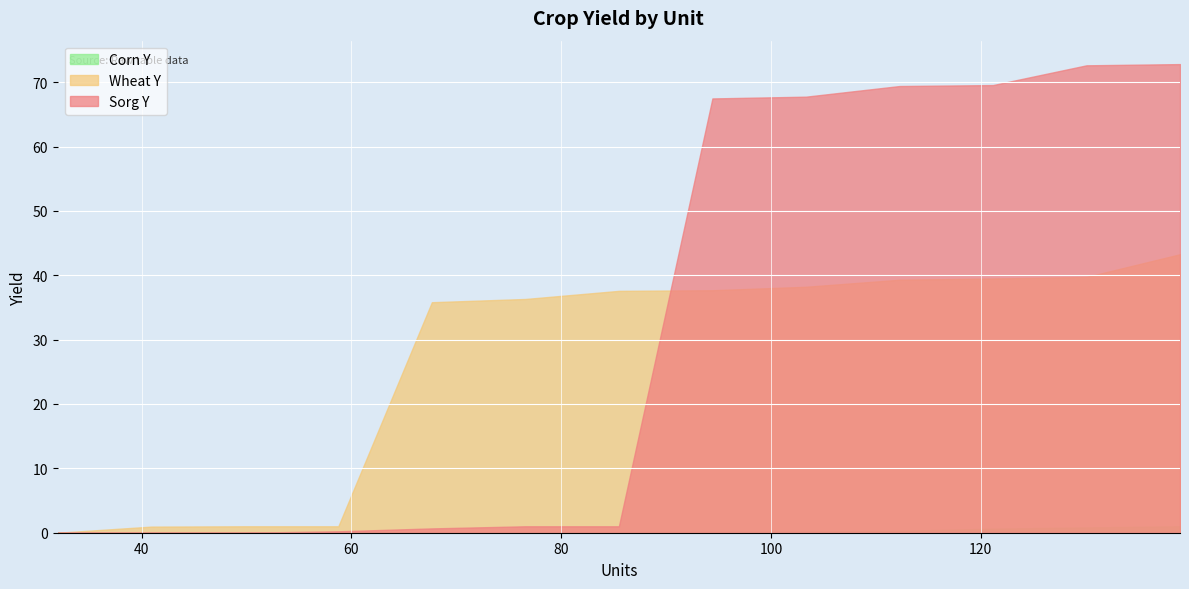

Reading right to left, what are all the values shown in this chart?

Corn Y: 139=1.0	130.08333333333331=0.8	121.16666666666666=0.6	112.25=0.3	103.33333333333333=0.2	94.41666666666666=0.1	85.5=0.1	76.58333333333333=0.0	67.66666666666666=0.0	58.75=0.0	49.83333333333333=0.0	40.916666666666664=0.0	32=0.0
Wheat Y: 139=43.3	130.08333333333331=39.7	121.16666666666666=39.5	112.25=39.3	103.33333333333333=38.2	94.41666666666666=37.7	85.5=37.6	76.58333333333333=36.3	67.66666666666666=35.8	58.75=1.0	49.83333333333333=1.0	40.916666666666664=0.9	32=0.0
Sorg Y: 139=72.8	130.08333333333331=72.6	121.16666666666666=69.5	112.25=69.4	103.33333333333333=67.7	94.41666666666666=67.5	85.5=1.0	76.58333333333333=1.0	67.66666666666666=0.7	58.75=0.2	49.83333333333333=0.0	40.916666666666664=0.0	32=0.0